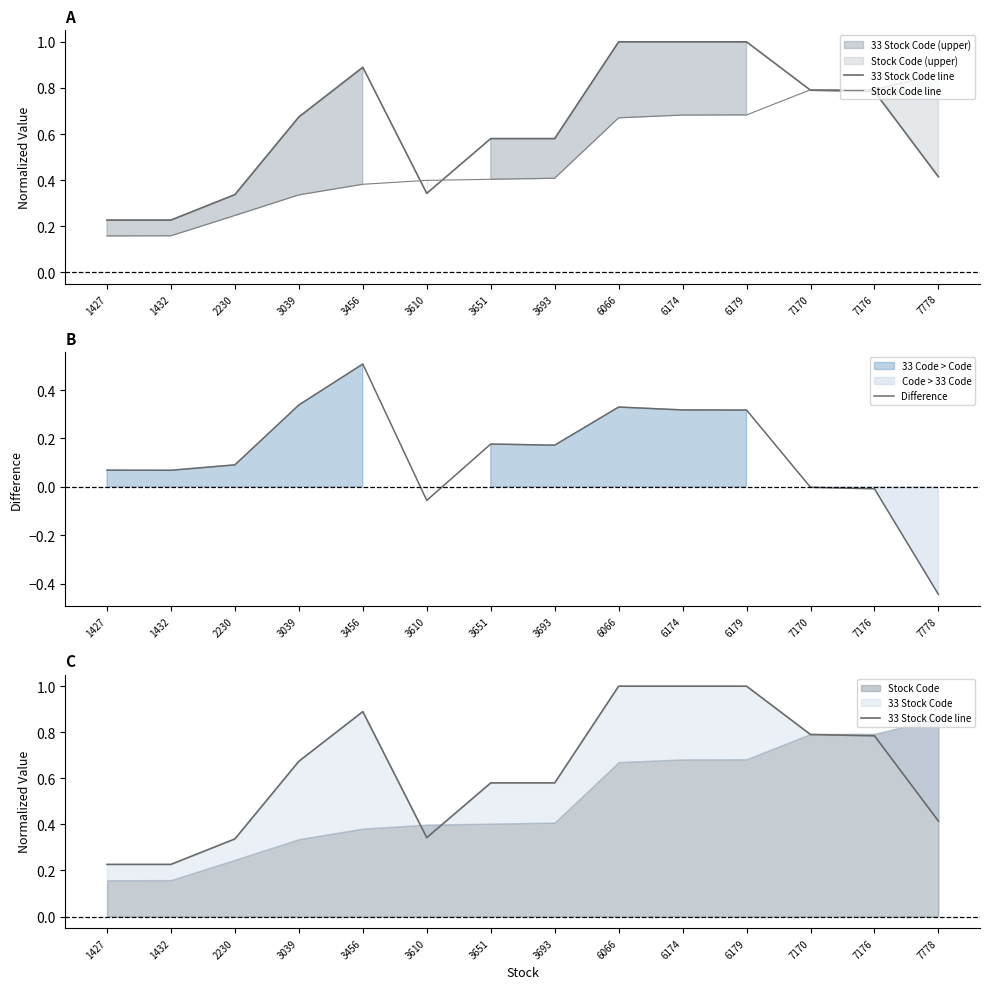

What is the maximum value shown in the chart?

1.0